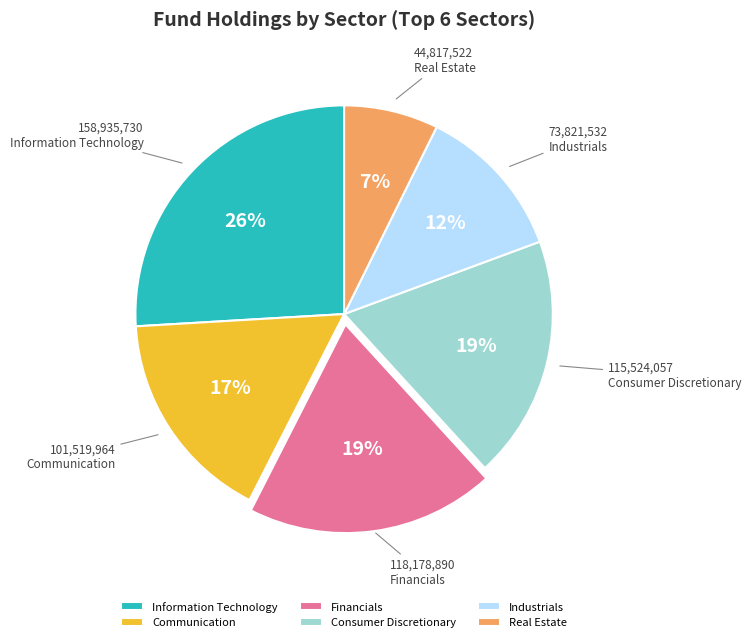

Is the sum of Information Technology and Communication greater than half?

No